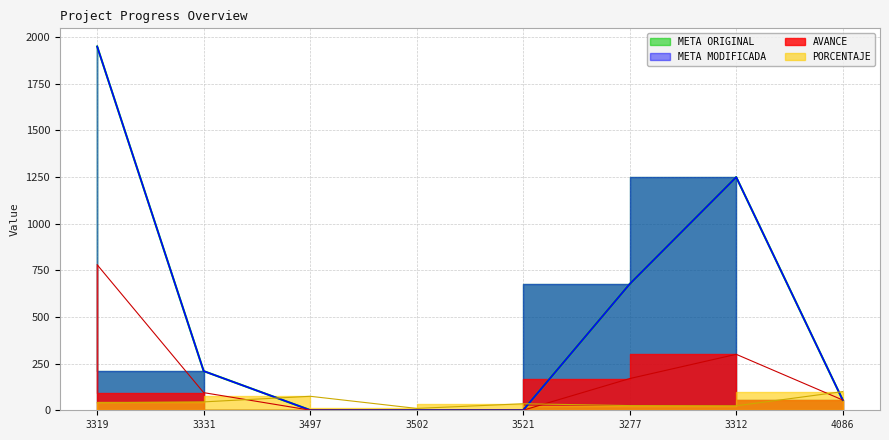

What value does the PORCENTAJE series have at 3502?

10.0